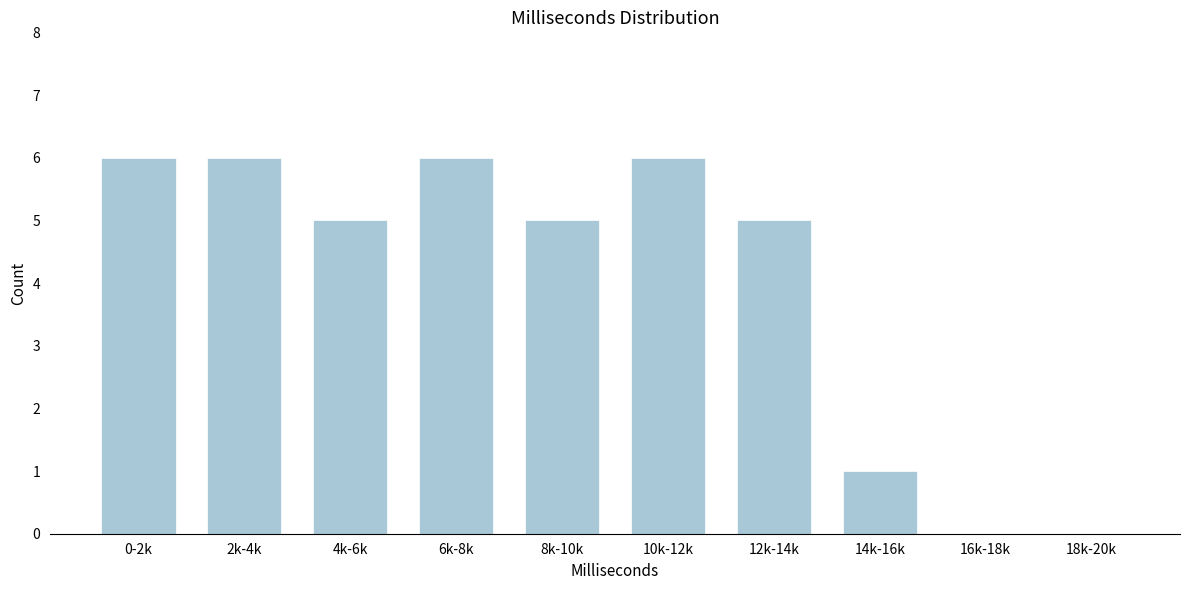

Reading left to right, what are all the values shown in this chart?

0-2k=6	2k-4k=6	4k-6k=5	6k-8k=6	8k-10k=5	10k-12k=6	12k-14k=5	14k-16k=1	16k-18k=0	18k-20k=0